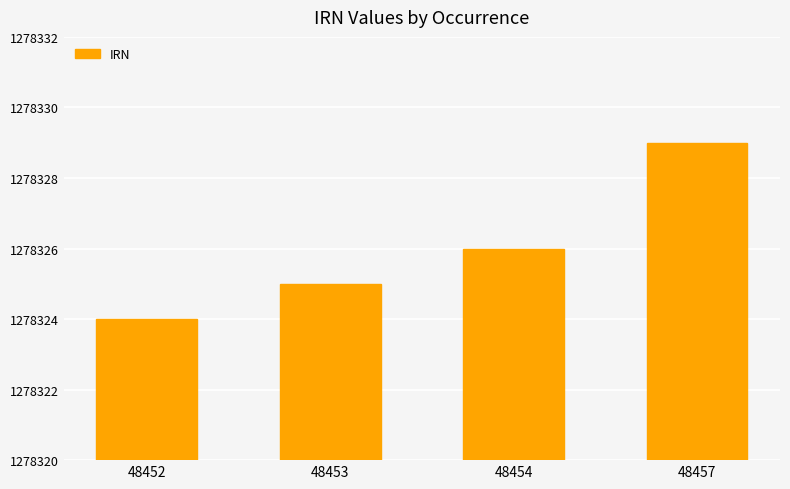

At which label is the value closest to 1278326?

48454